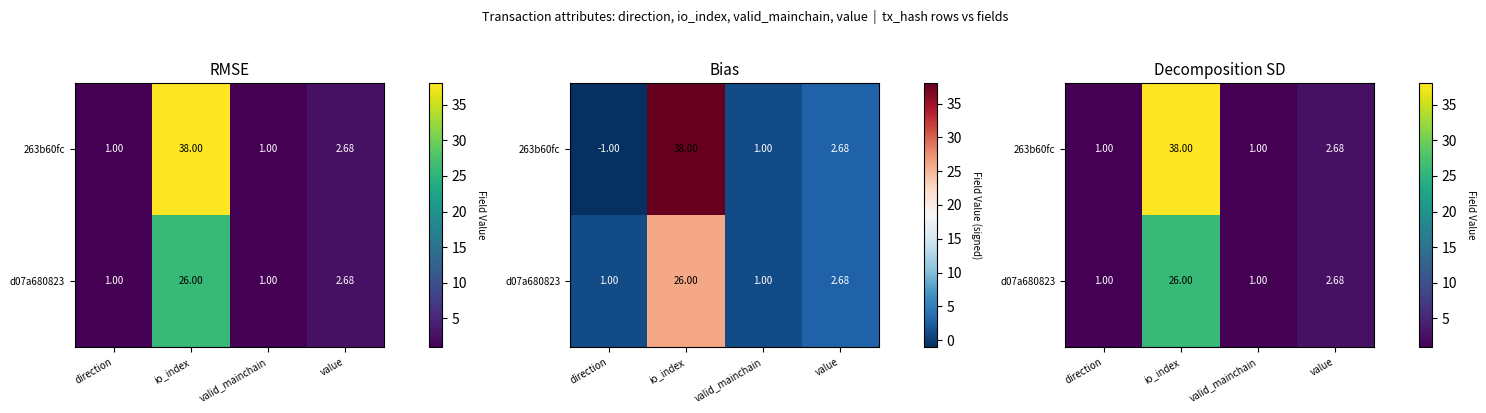

Where is 263b60fc nearest to the value 19?

value